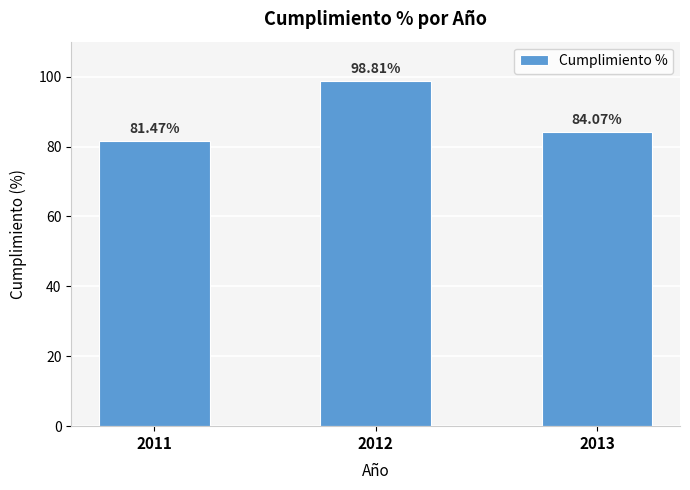

The chart shows a value of 139.9 at 2013. True or false?

False